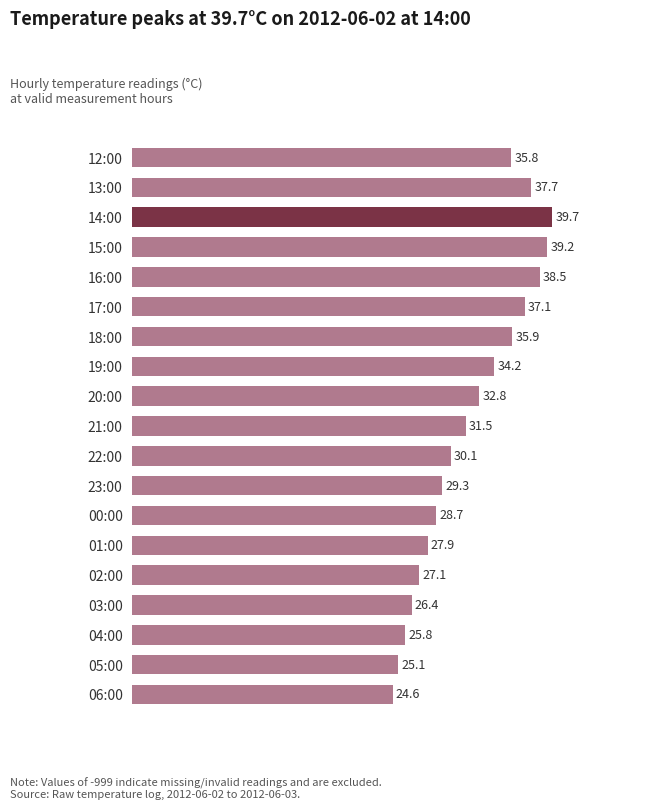

How many bars are there in total?

19